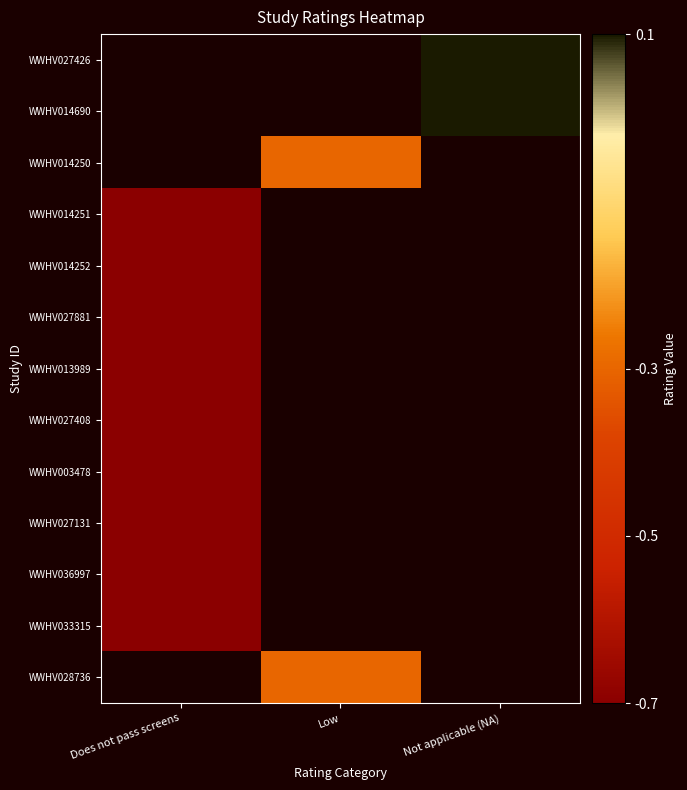

What is the minimum value for WWHV003478?

-0.7